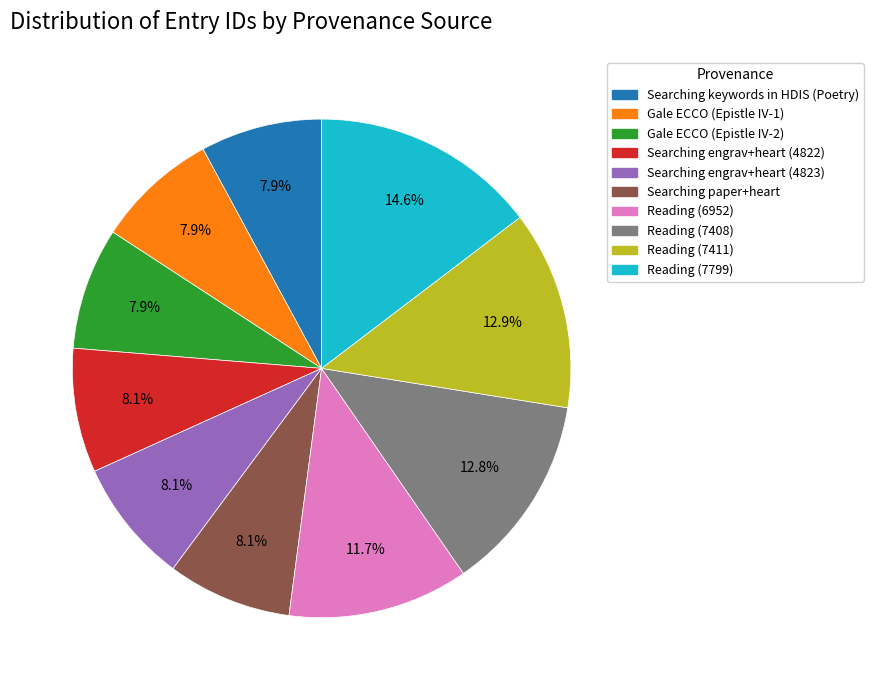

What is the ratio of the value at Reading (7411) to the value at Reading (7408)?

1.0